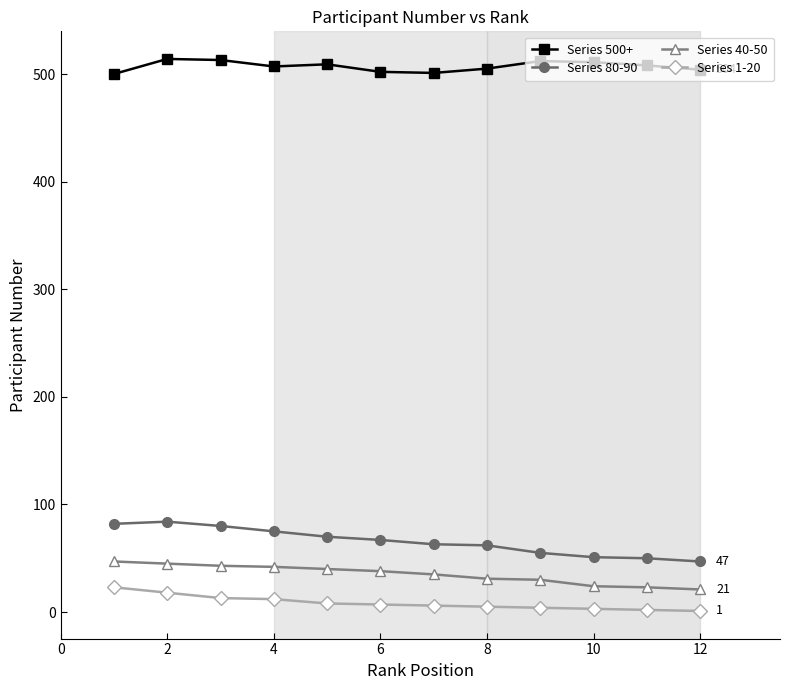

Does the chart have visible grid lines?

No